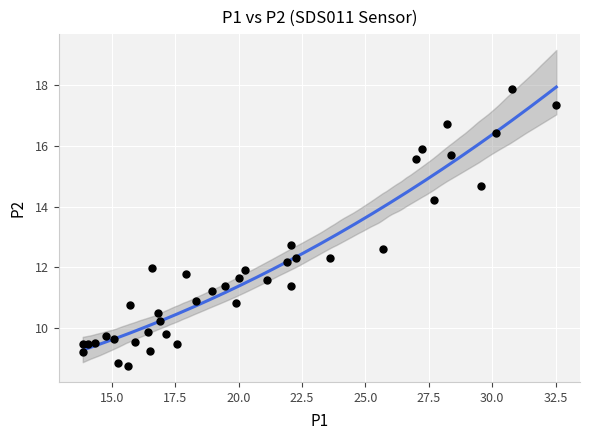

What Y value in the scatter plot is closest to 13?

12.7